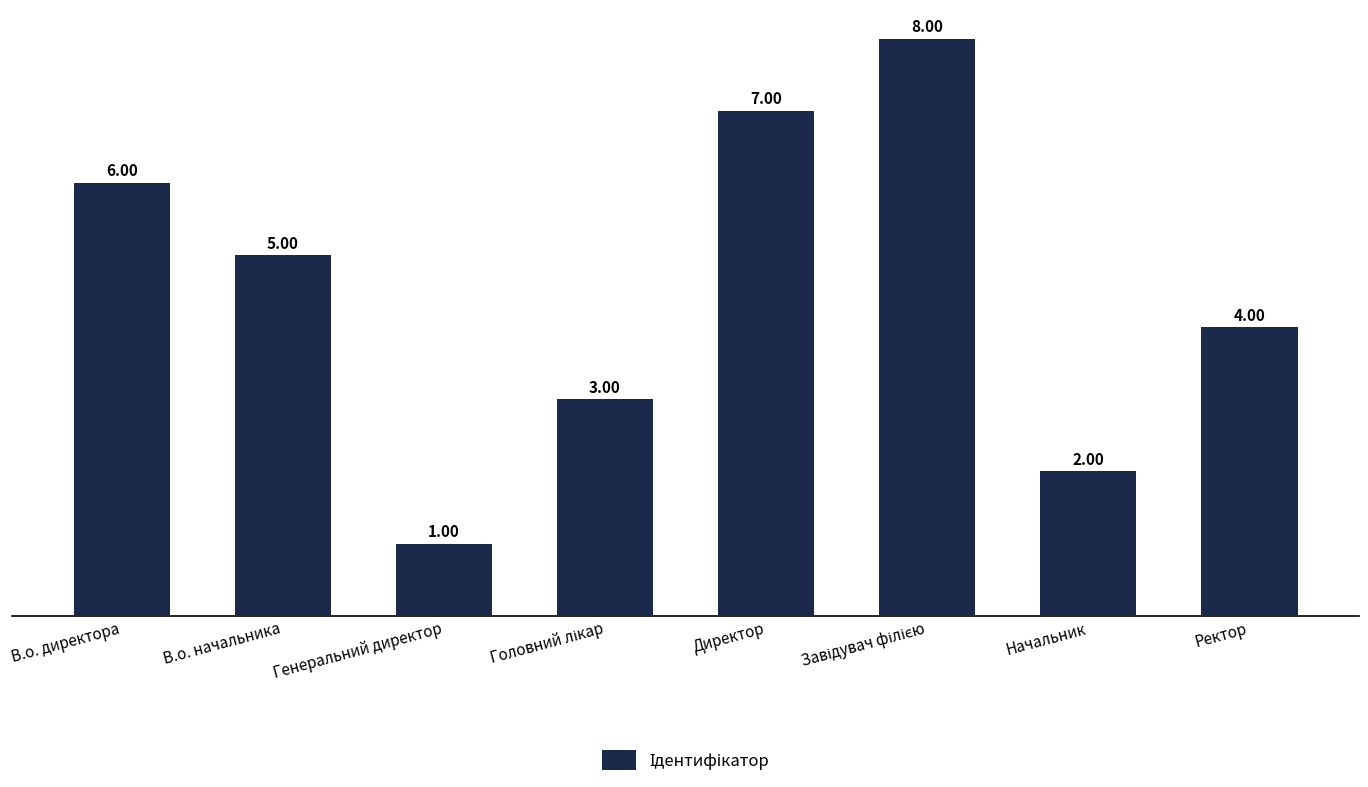

What is the change in value from Директор to Ректор?

-3